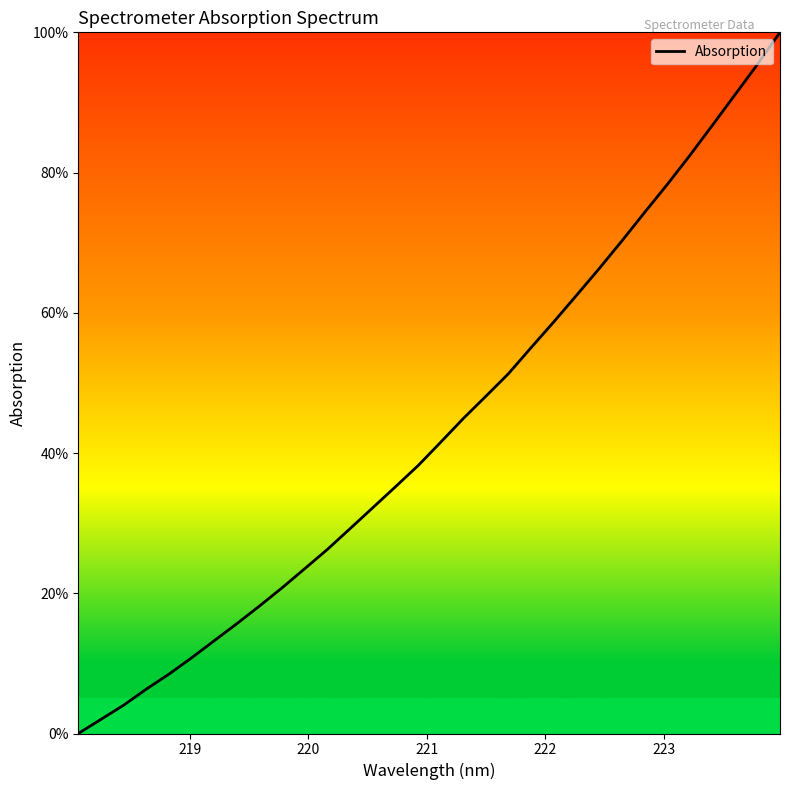

What is the difference between the maximum and second lowest values?

98.0